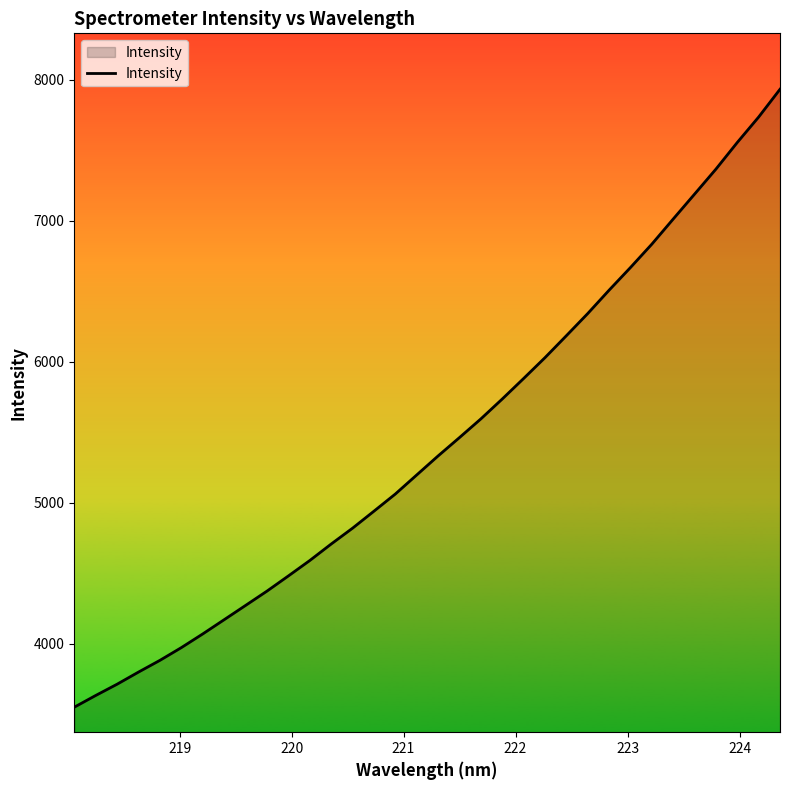

What is the smallest value displayed?

3549.6